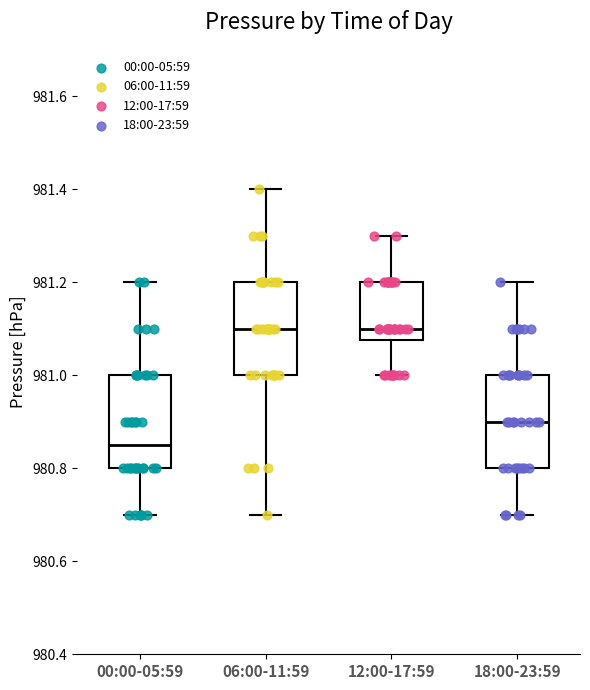

Where does the lower whisker of the box for 18:00-23:59 end on the y-axis? The values are not printed on the chart, so give them approximately, as read against the axis.

980.70